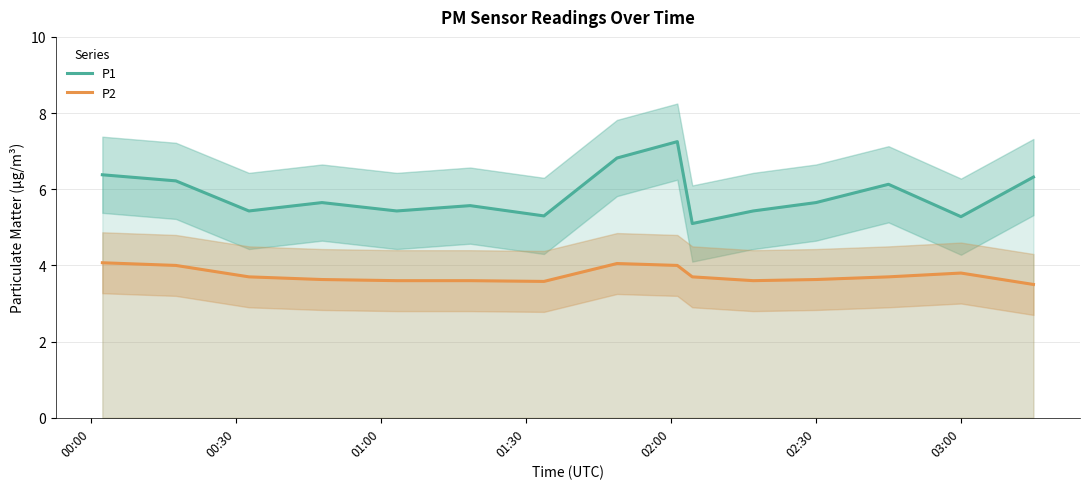

Is the value of P1 at 02:30 greater than the value of P2 at 02:30?

Yes